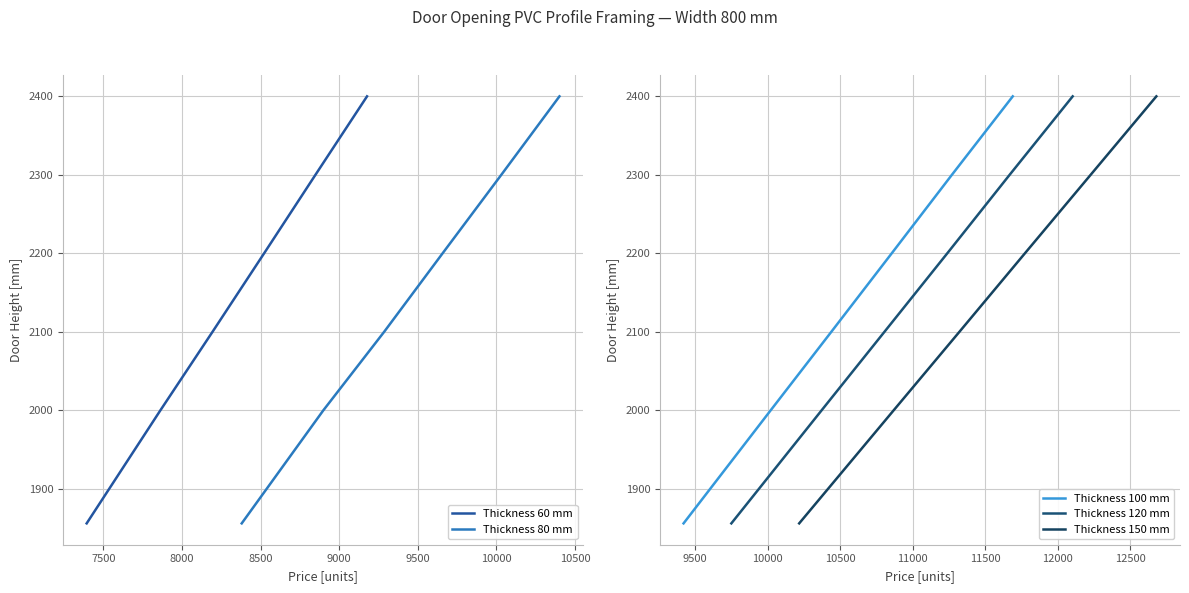

What is the lowest value of the Thickness 120 mm series?

1856